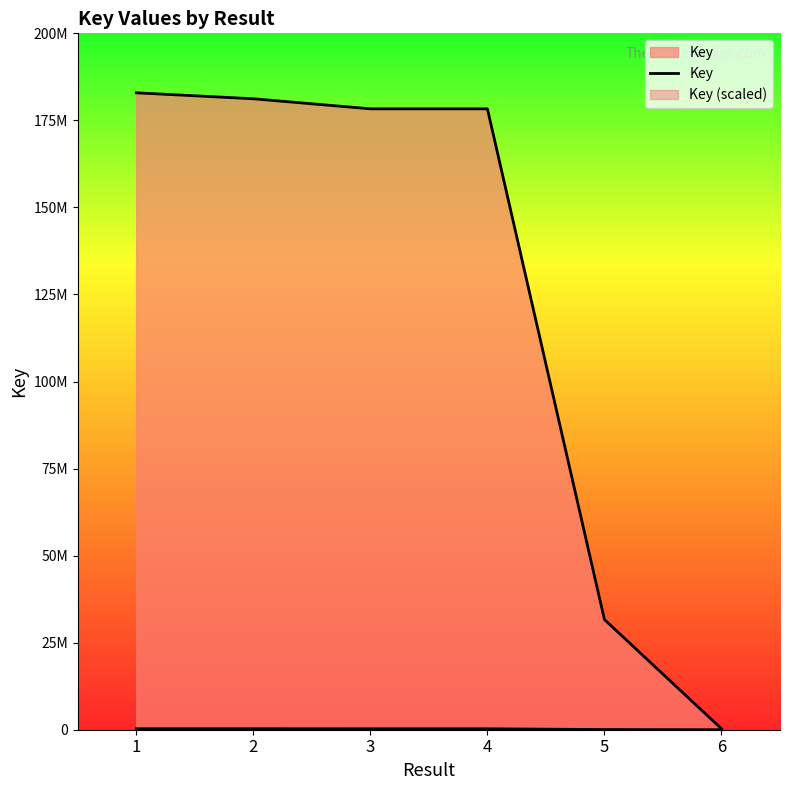

The value at 6 is 64556. True or false?

False